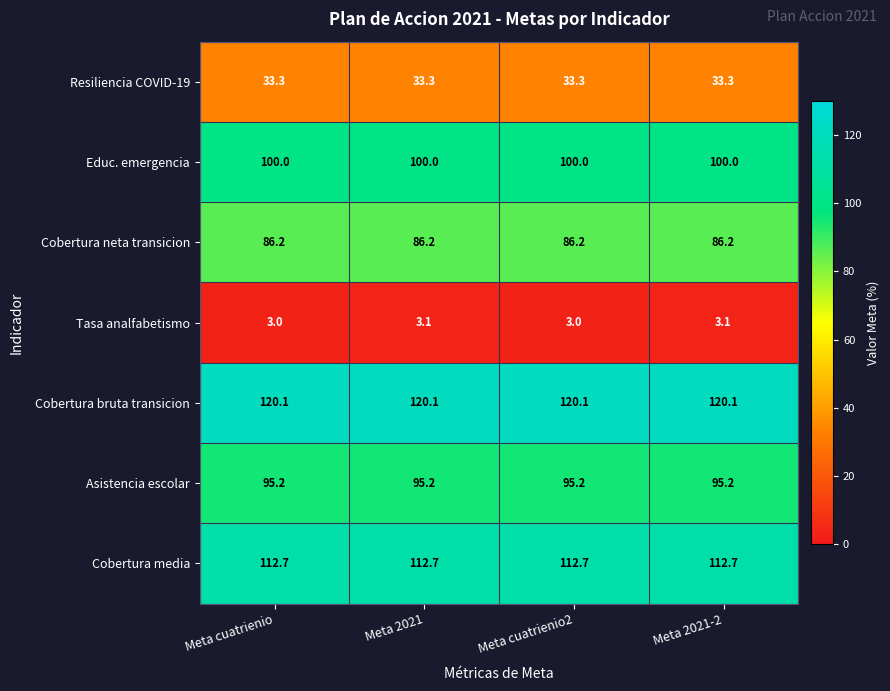

Rank the series at Meta cuatrienio from lowest to highest value.

Tasa analfabetismo, Resiliencia COVID-19, Cobertura neta transicion, Asistencia escolar, Educ. emergencia, Cobertura media, Cobertura bruta transicion